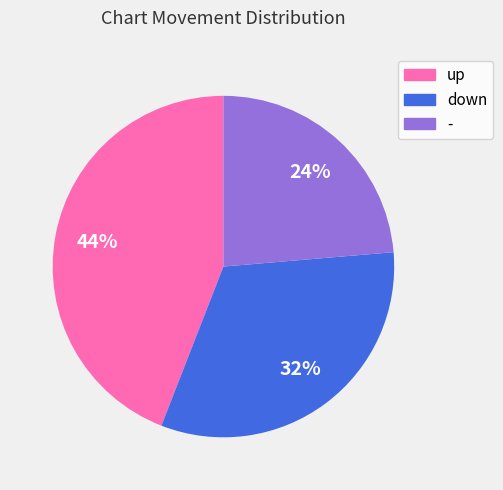

Is there a majority slice in this chart?

No